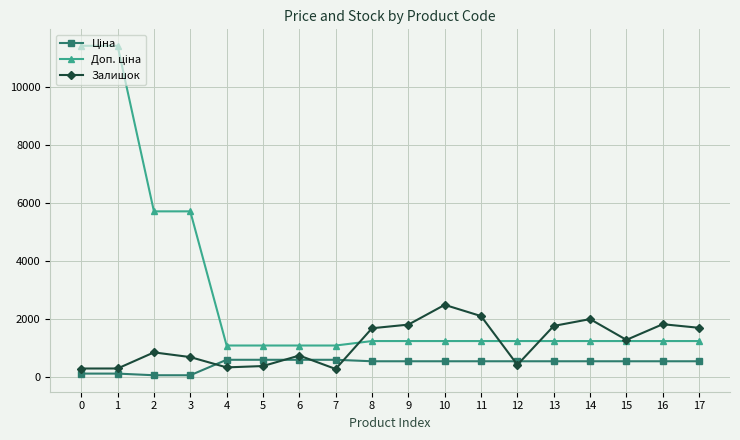

What is the total value across all series at 8?

3451.4